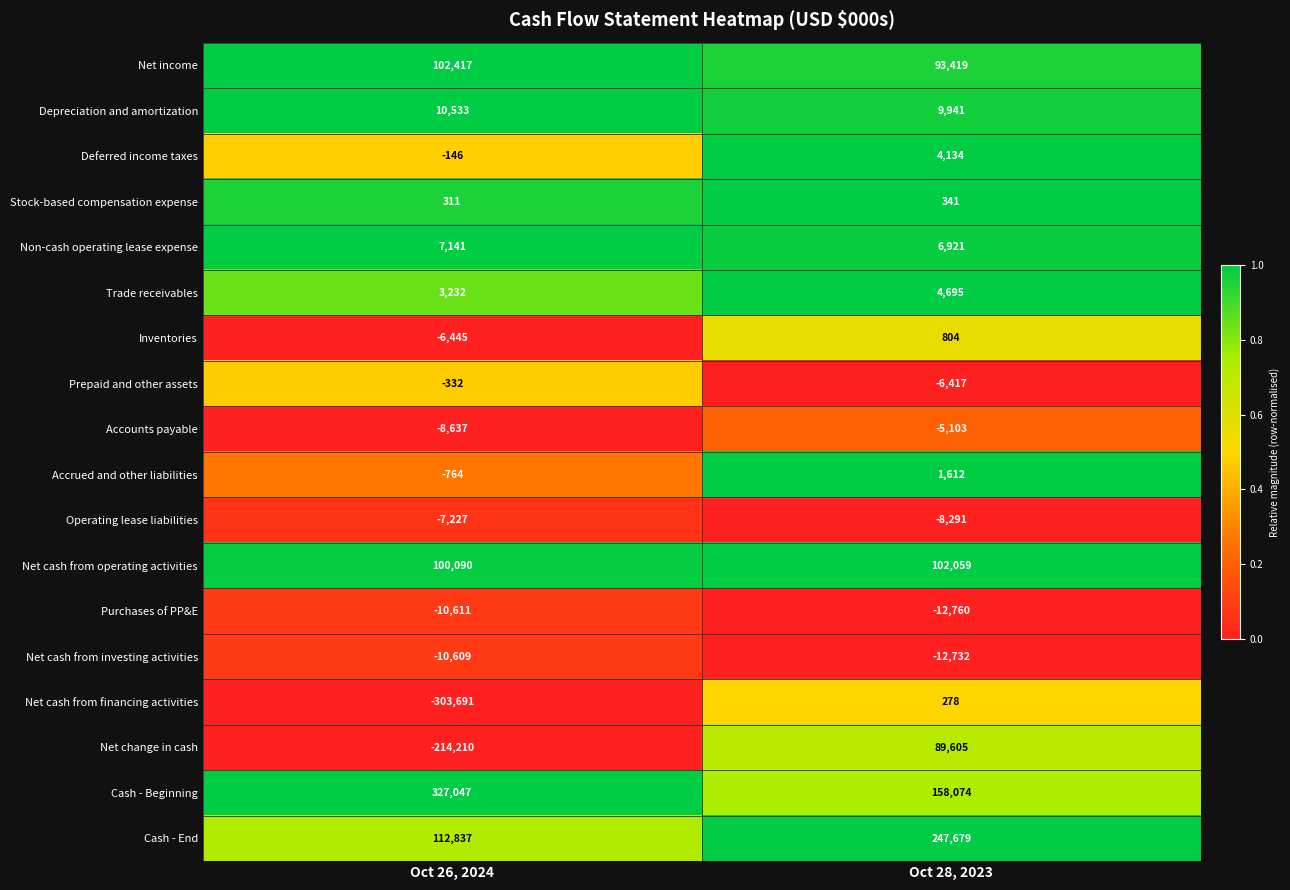

Which category has the highest value in the Net change in cash series?

Oct 28, 2023